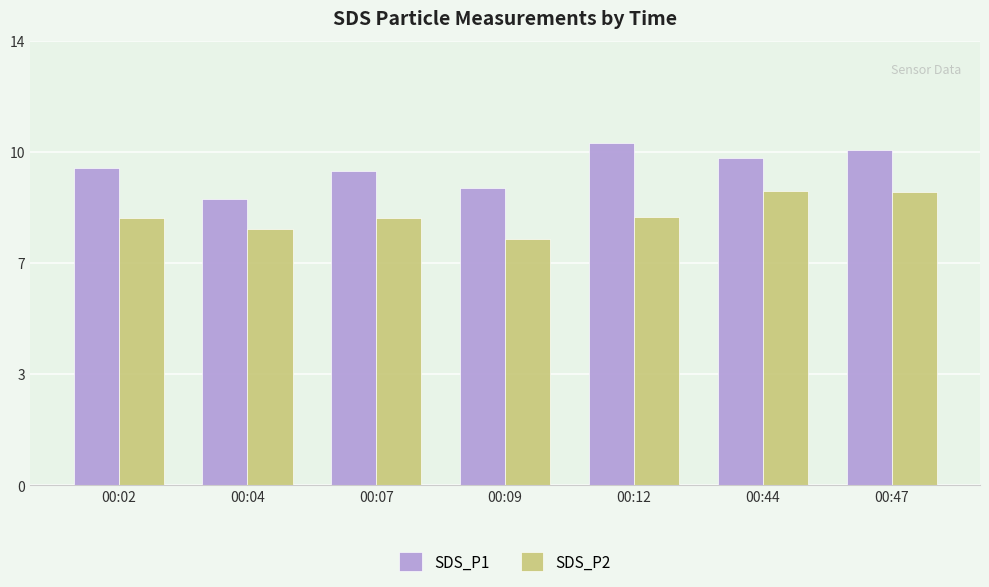

Are the bars horizontal?

No